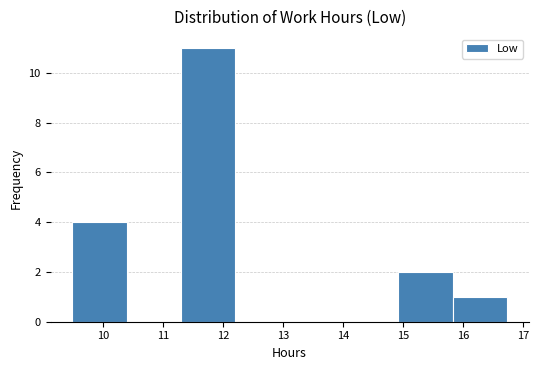

Reading left to right, transcribe this chart: for each bar, give the range it covers on the x-axis and its height. Neither the bar edges nor the heights are printed on the chart, so give them approximately, as read against the axes.

9.5 to 10.4: 4
10.4 to 11.3: 0
11.3 to 12.2: 11
12.2 to 13.1: 0
13.1 to 14.0: 0
14.0 to 14.9: 0
14.9 to 15.8: 2
15.8 to 16.7: 1